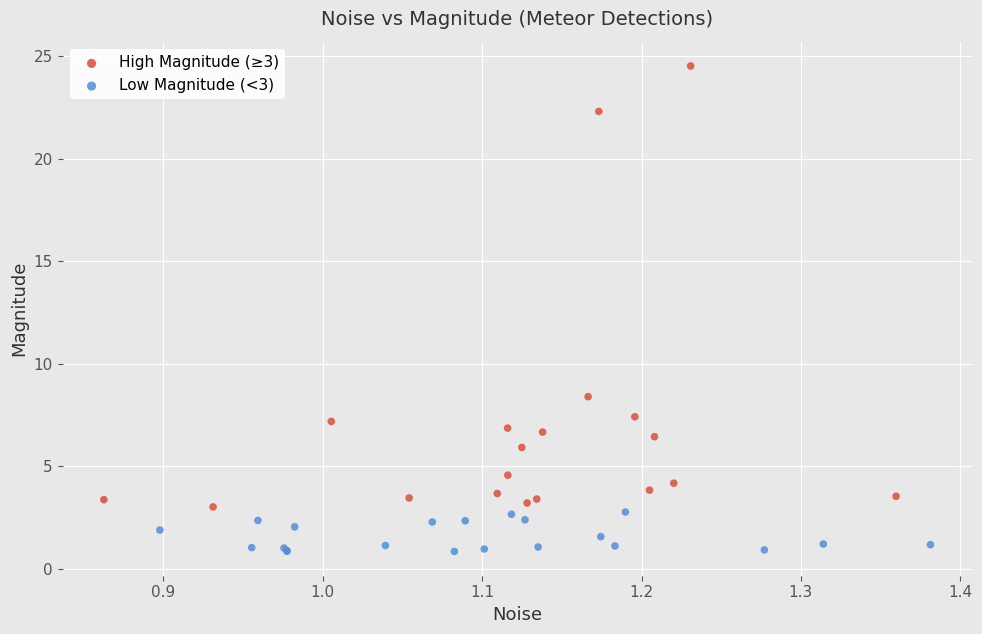

Which series reaches the minimum Y coordinate?

Low Magnitude (<3)